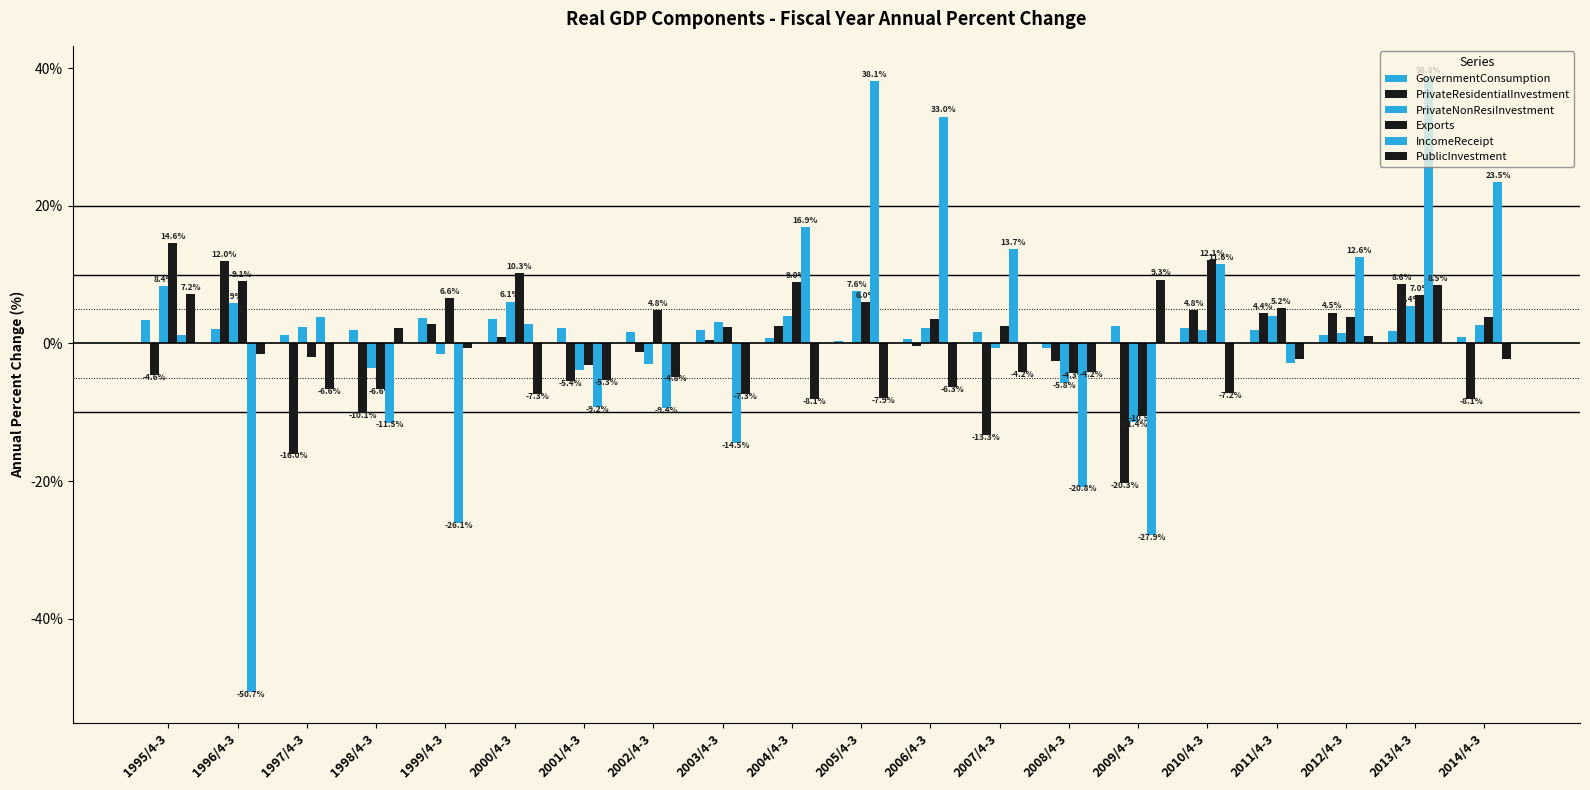

Are the bars horizontal?

No